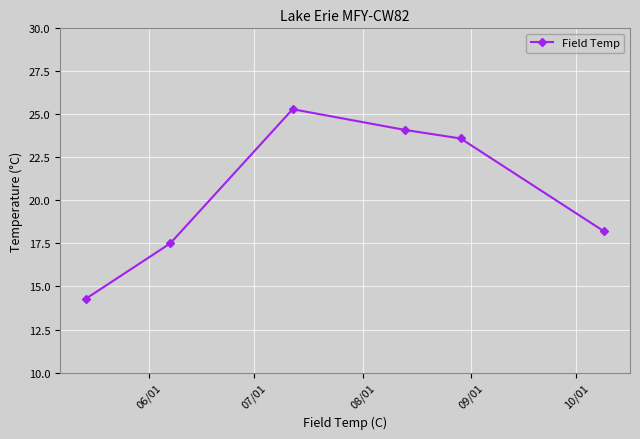

What is the sum of all values?

123.0